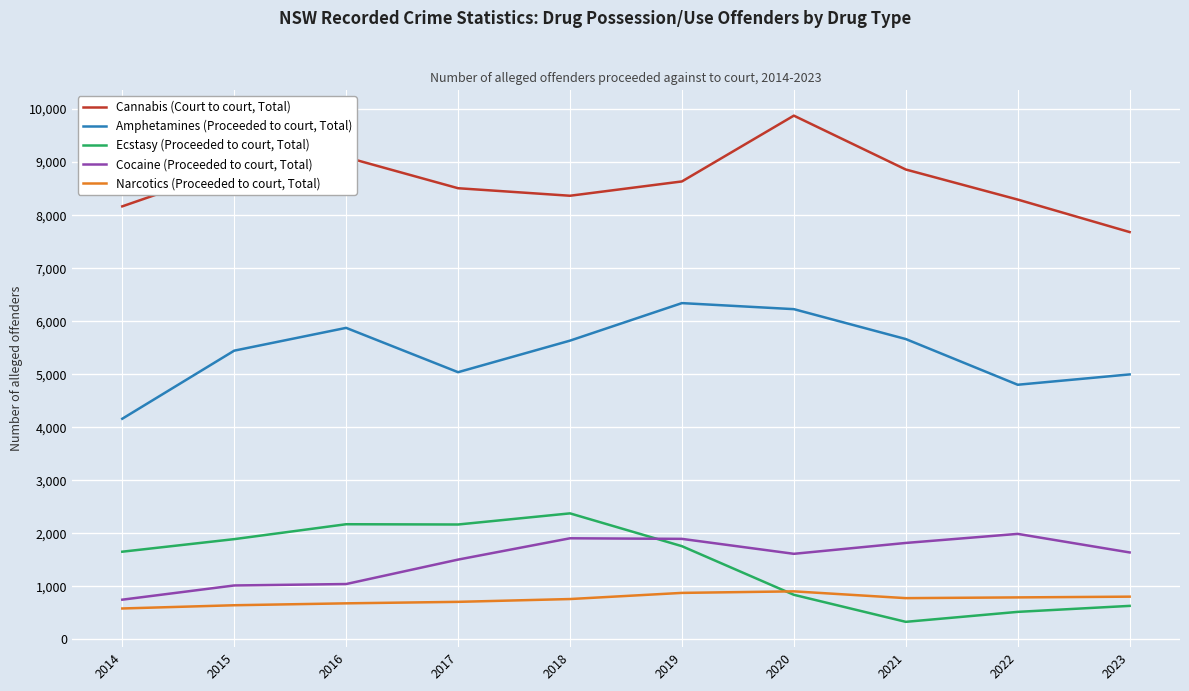

True or false: Cocaine (Proceeded to court, Total) and Amphetamines (Proceeded to court, Total) cross at least once.

False